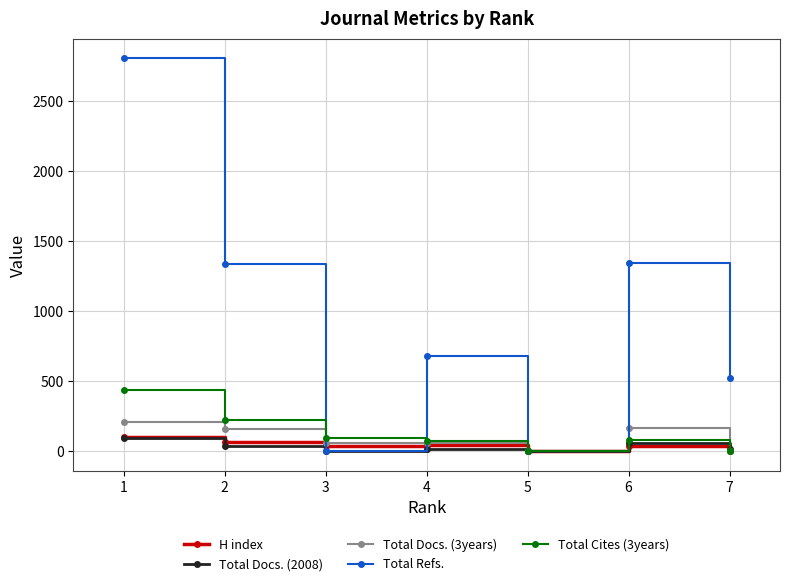

Which series has the largest total across all categories?

Total Refs.